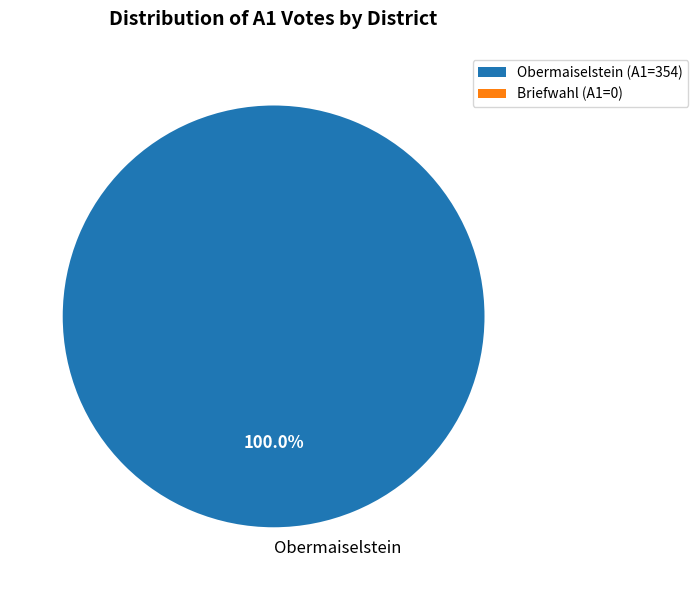

How many segments does this pie chart have?

1